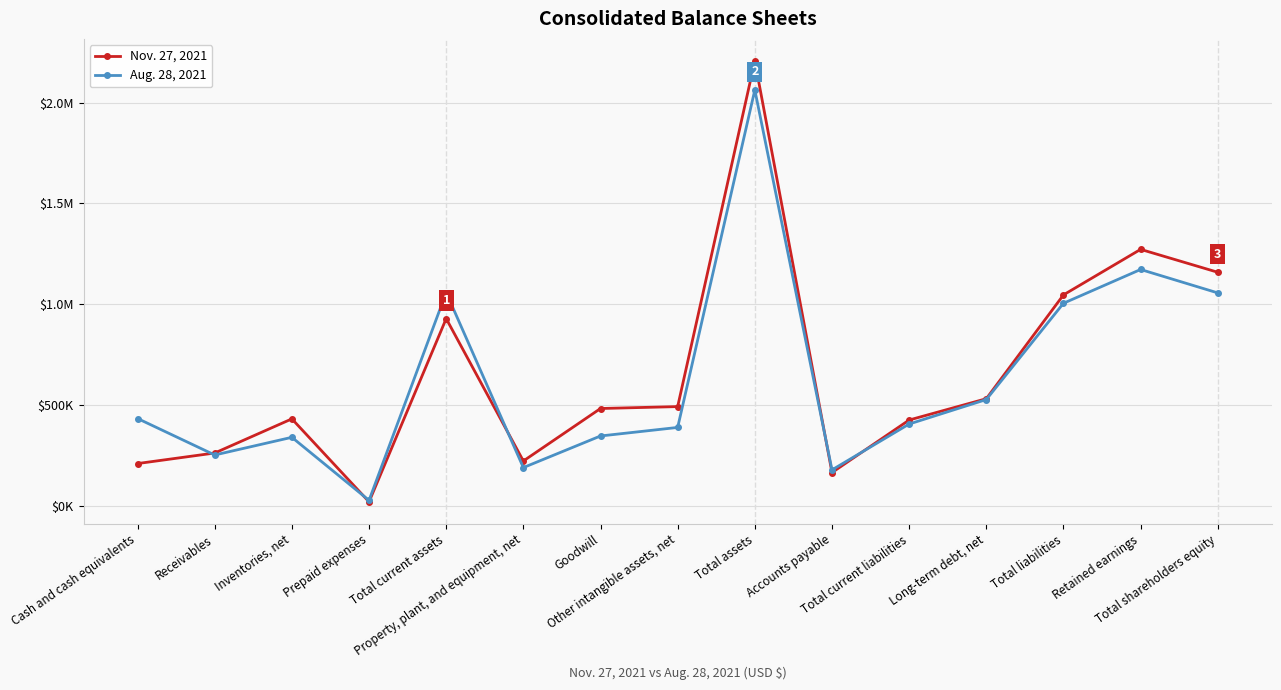

Reading left to right, transcribe all the data shown in this chart.

Nov. 27, 2021: 211384	263677	432825	21701	929587	224129	484176	493635	2206361	166848	427103	532739	1047103	1272697	1159258
Aug. 28, 2021: 434563	253808	341473	29069	1058913	191427	348058	390407	2062567	180030	407276	528559	1005624	1172996	1056943